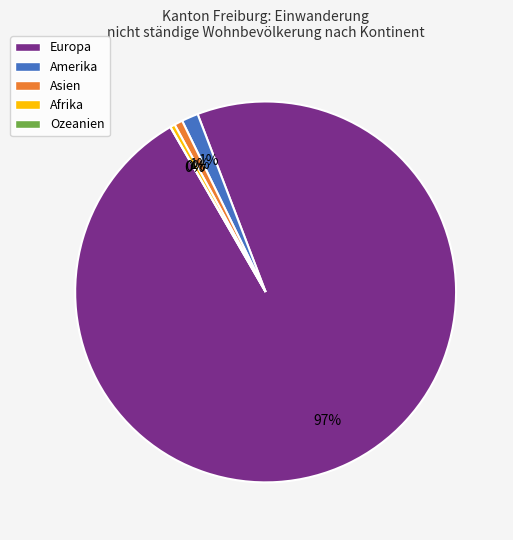

Between Afrika and Asien, which is larger?

Asien